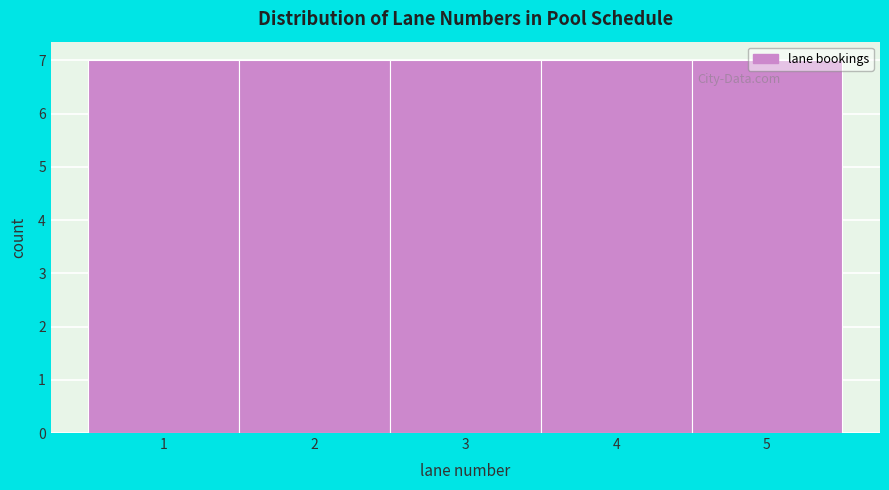

Reading left to right, list every bar in this chart as the range it spans on the x-axis followed by its height. The values are not printed on the chart, so give them approximately, as read against the axis.

0.5 to 1.5: 7
1.5 to 2.5: 7
2.5 to 3.5: 7
3.5 to 4.5: 7
4.5 to 5.5: 7